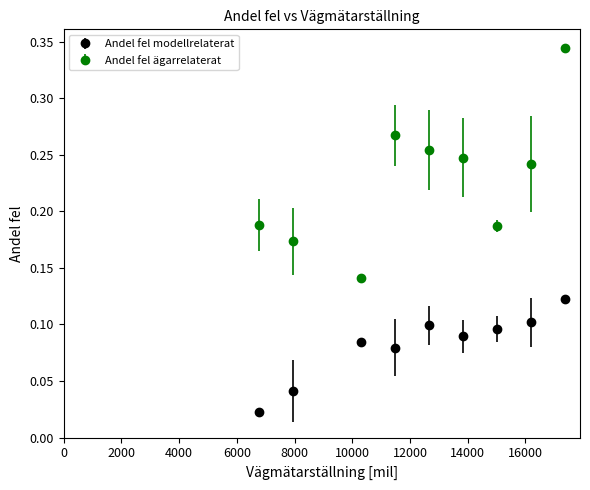

At how many categories does at least one series exceed 0?

9